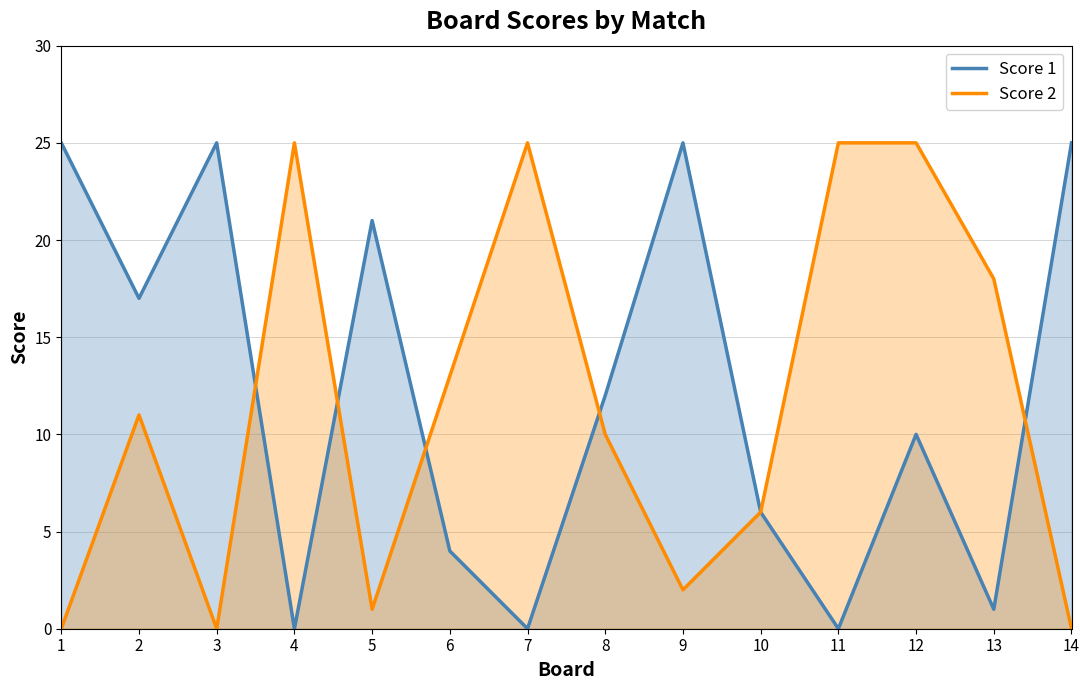

Rank the categories by Score 1 value from highest to lowest.

1, 3, 9, 14, 5, 2, 8, 12, 10, 6, 13, 4, 7, 11